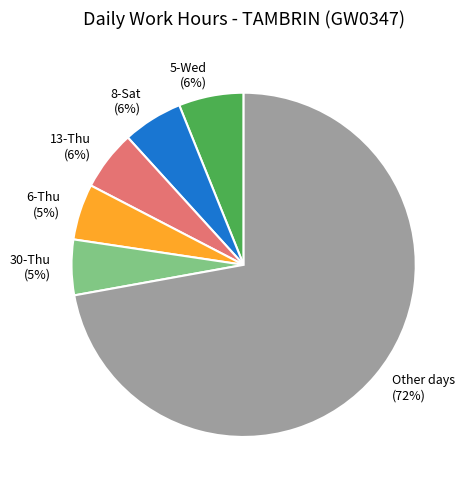

To the nearest percent, what is the average slice percentage?

17%